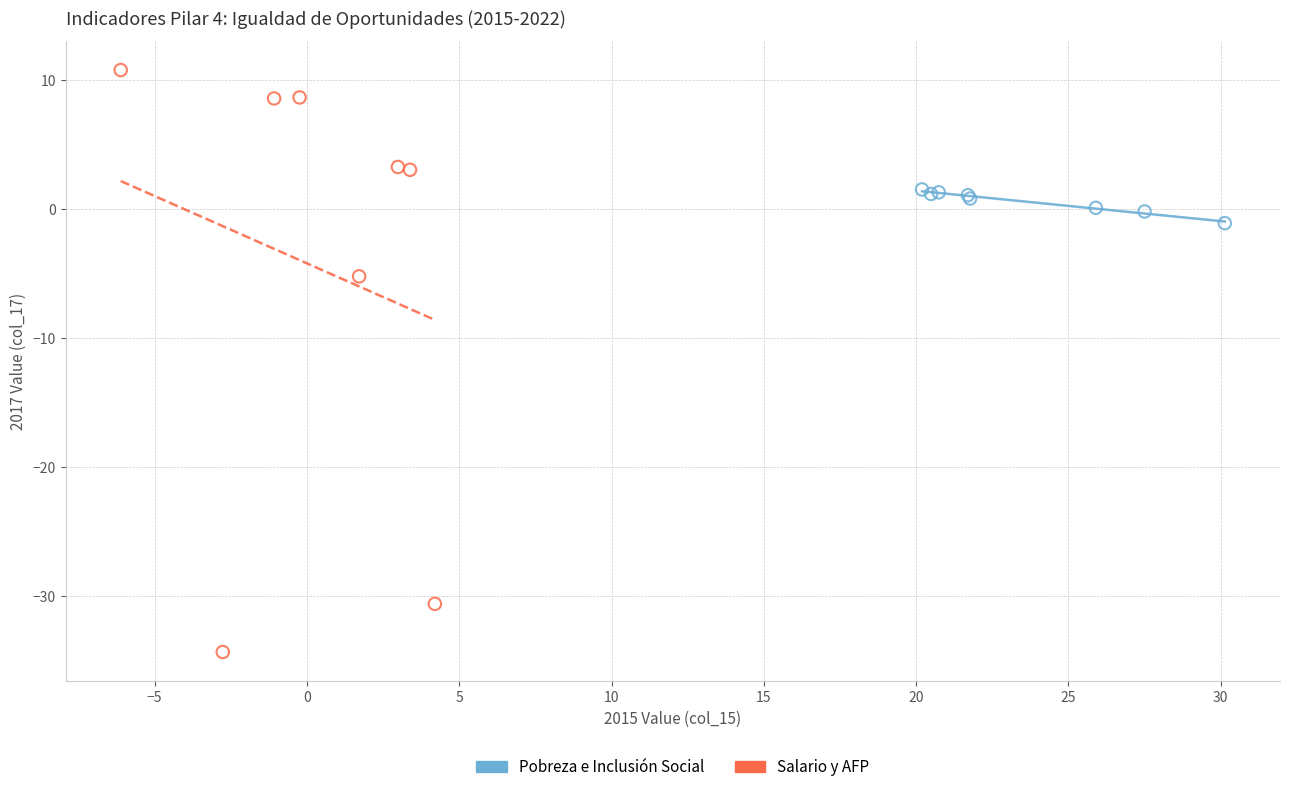

Which series has the widest spread of Y values?

Salario y AFP